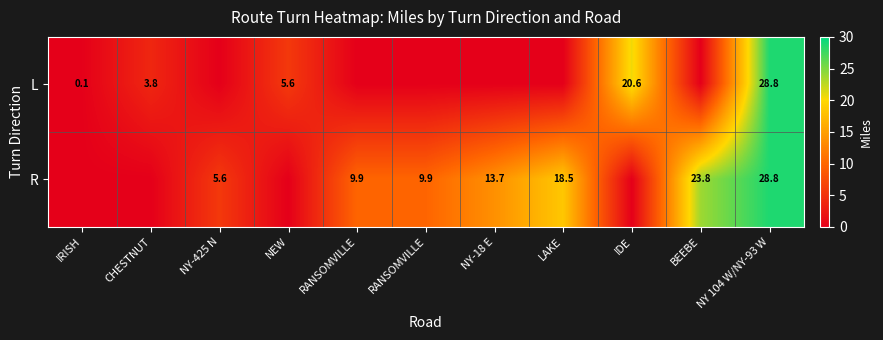

At how many categories does at least one series exceed 26?

1